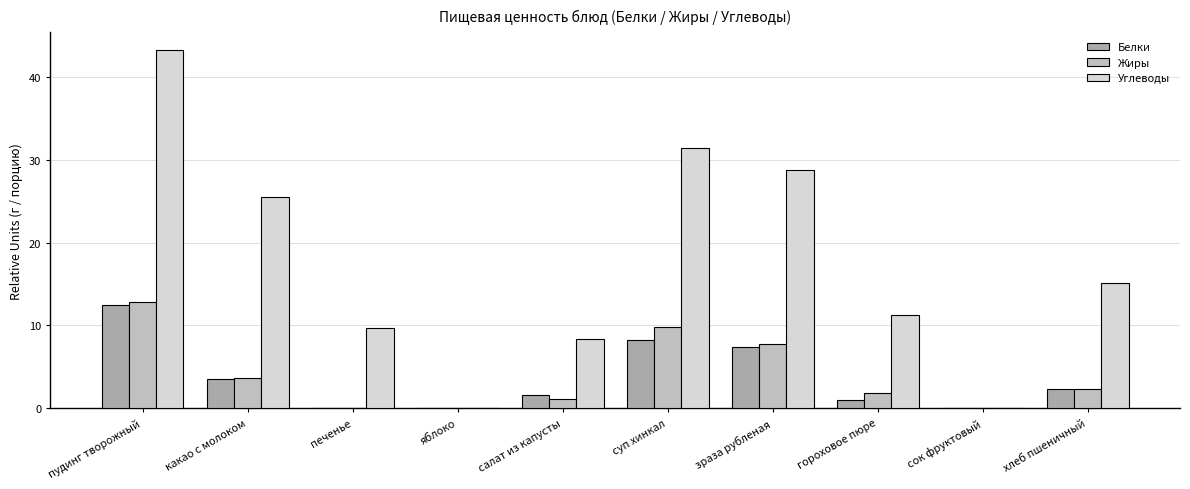

What is the value of the Углеводы bar at the 6th from the left?

31.5